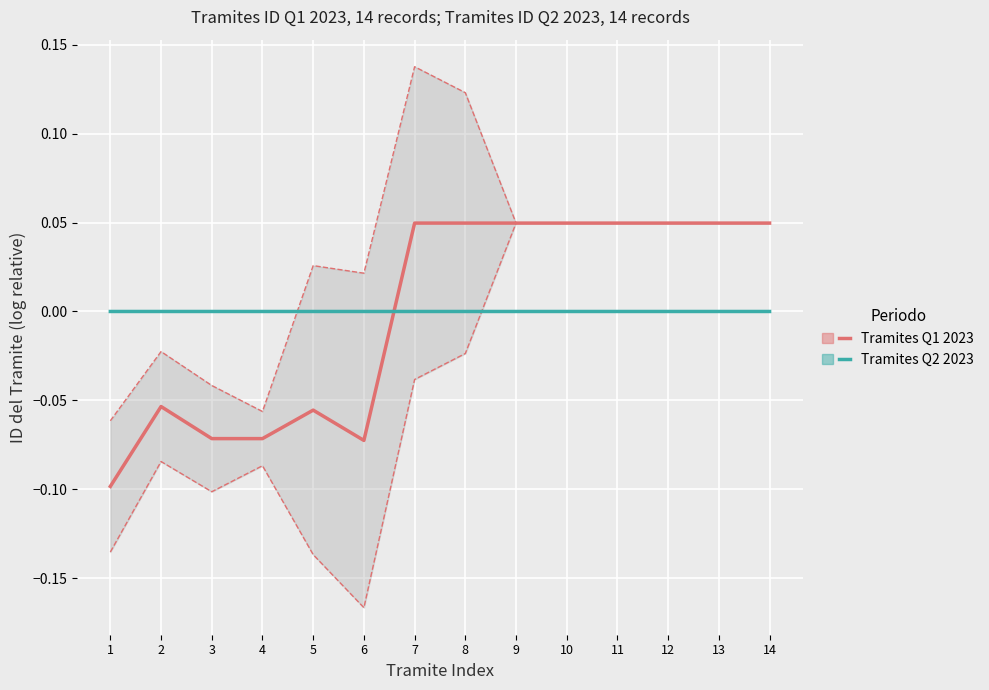

Which series ends up on top after the final intersection of Tramites Q1 2023 and Tramites Q2 2023?

Tramites Q1 2023